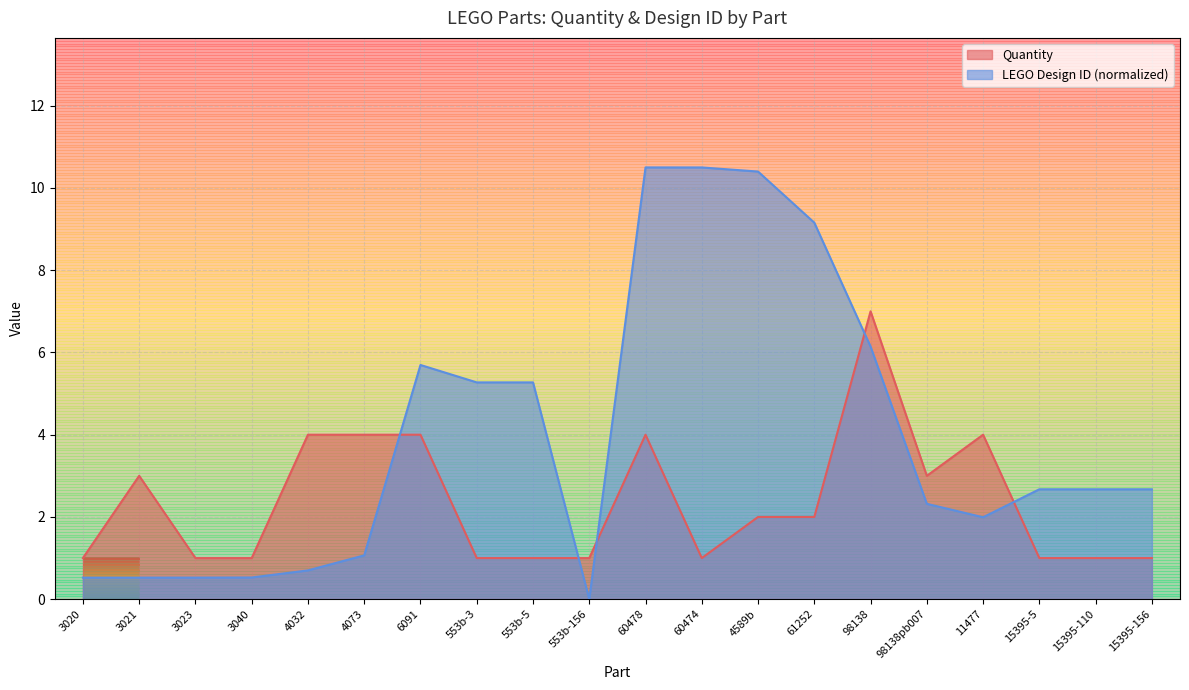

Where is LEGO Design ID nearest to the value 5?

553b-3